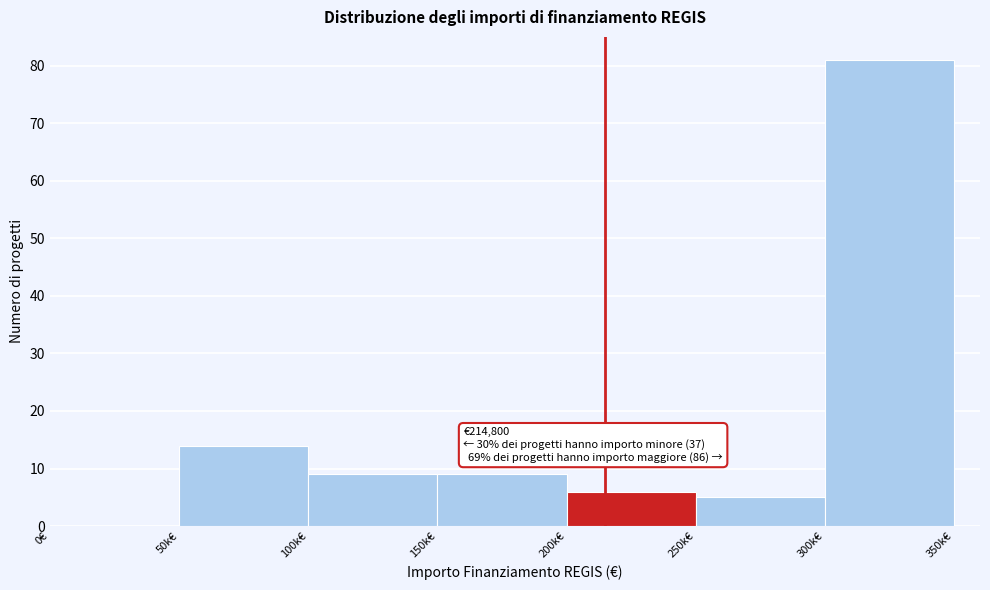

Reading left to right, what are all the values shown in this chart?

0€=0	50k€=14	100k€=9	150k€=9	200k€=6	250k€=5	300k€=81